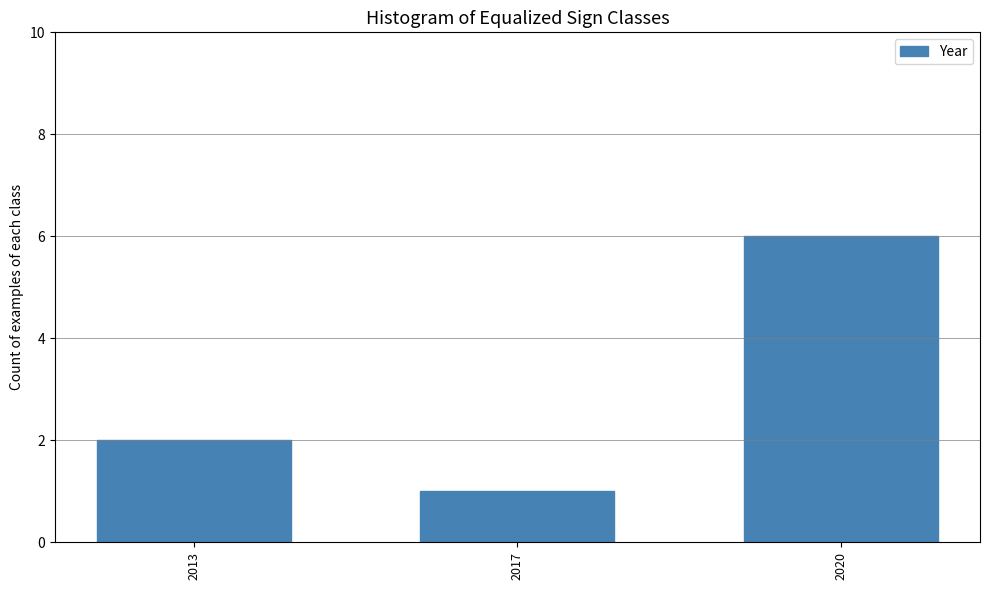

At which label is the value closest to 3?

2013